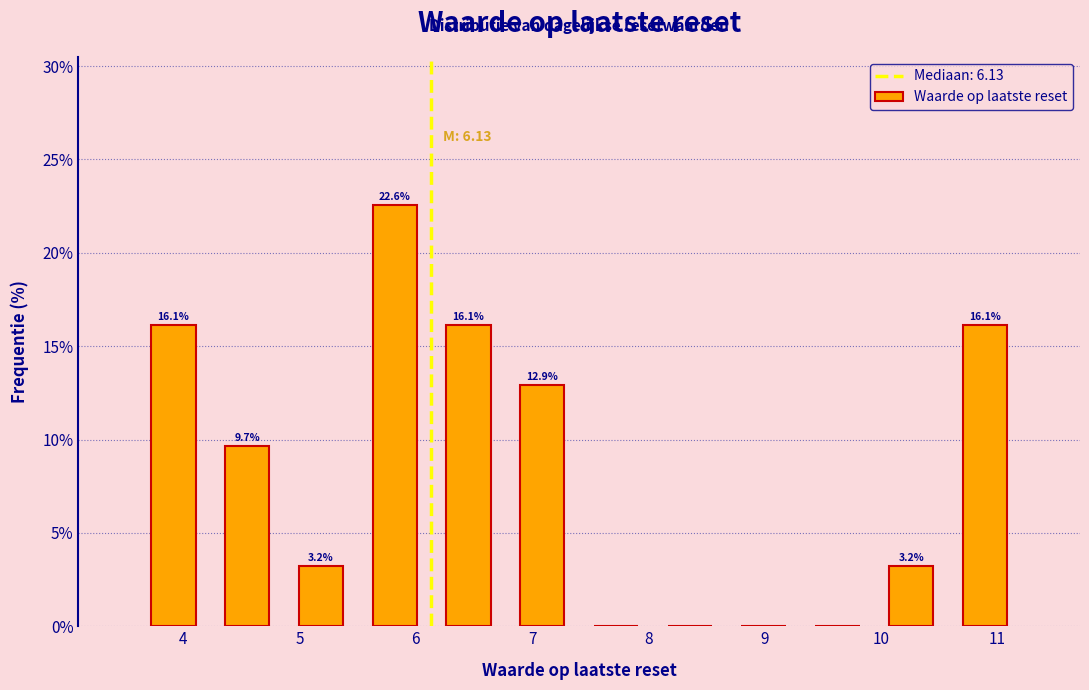

Which range on the x-axis has the tallest bar?

5.5 to 6.1